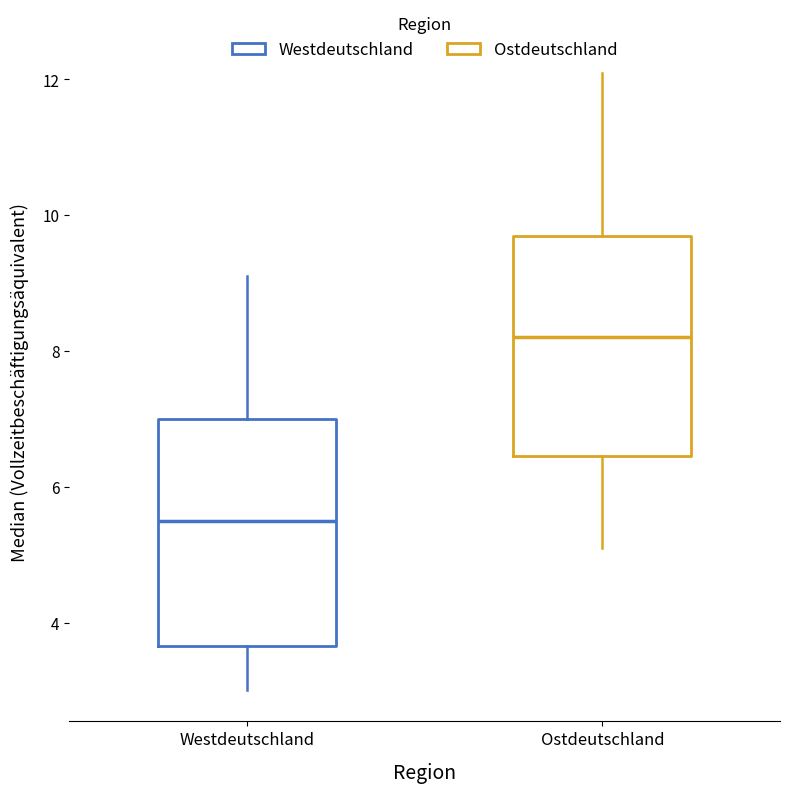

Where does the upper whisker of the box for Ostdeutschland end on the y-axis? The values are not printed on the chart, so give them approximately, as read against the axis.

12.2